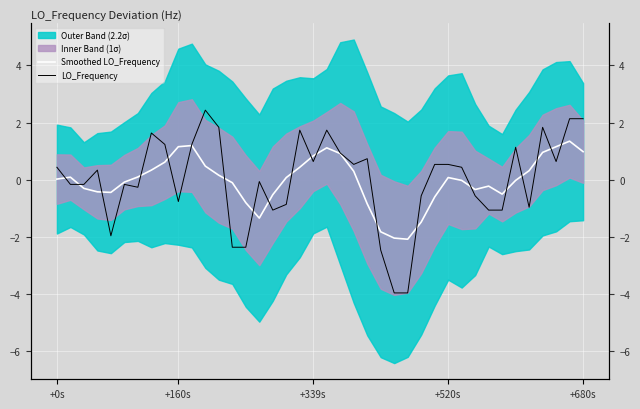

True or false: Smoothed LO_Frequency has a value of 1.1 at 20.

True